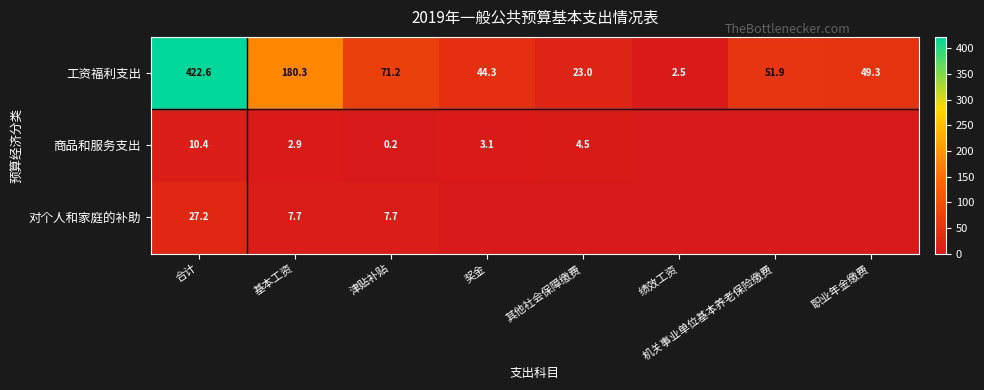

What is the difference between the highest and lowest values at 津贴补贴?

71.0